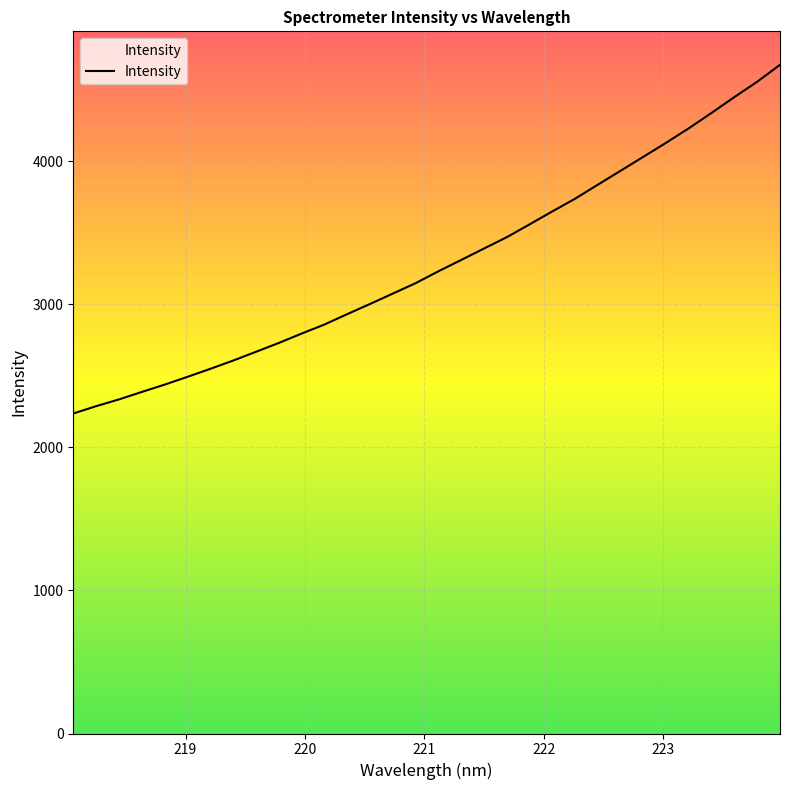

How many series are shown in this chart?

1